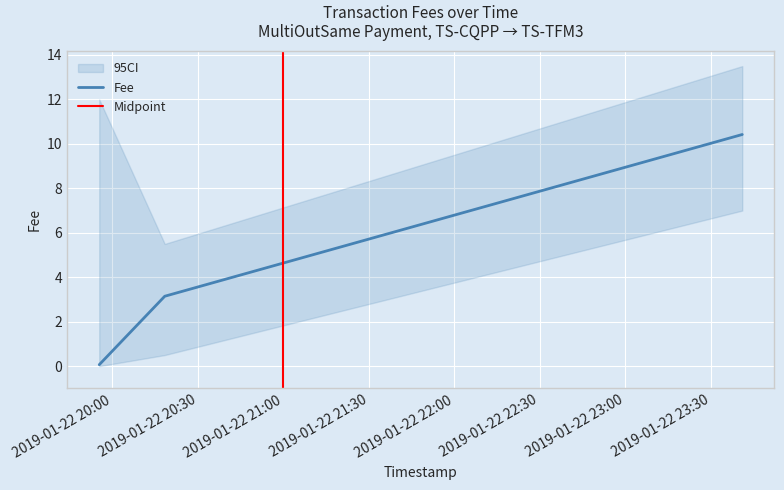

What is the change in value from 2019-01-22 19:55:26 to 2019-01-22 23:41:05?

+10.4